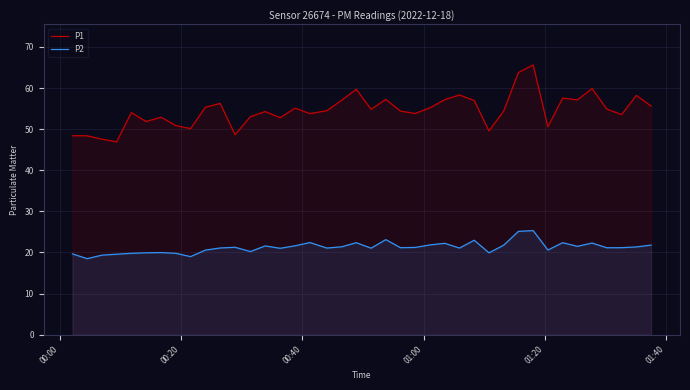

Does the chart display data point markers on the line(s)?

No